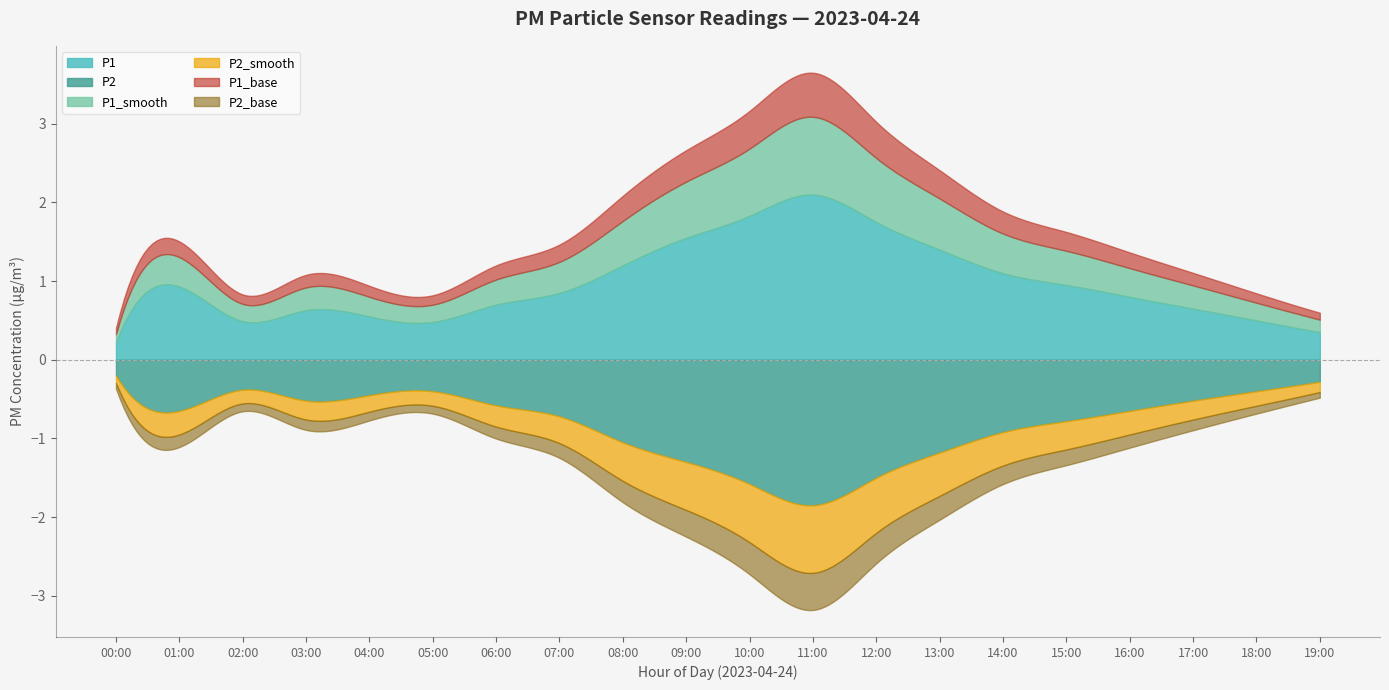

True or false: P2_smooth and P1_smooth cross at least once.

False